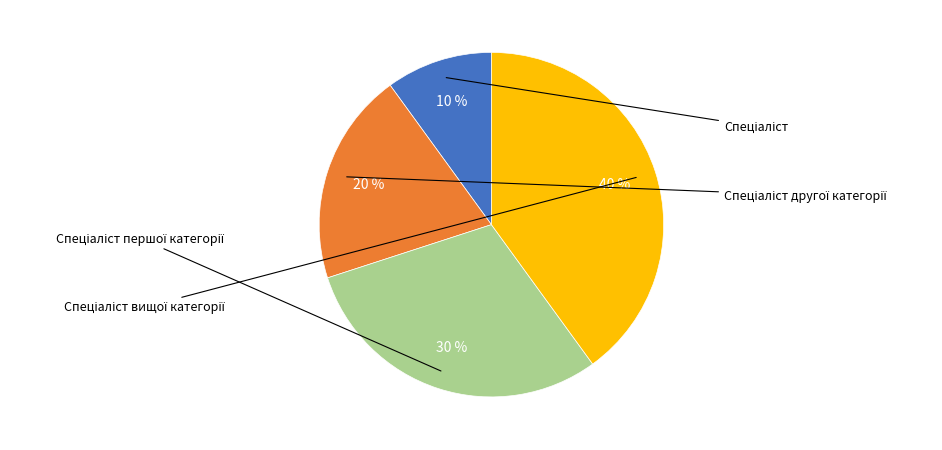

To the nearest percent, what is the difference between the largest and smallest slice percentages?

30%